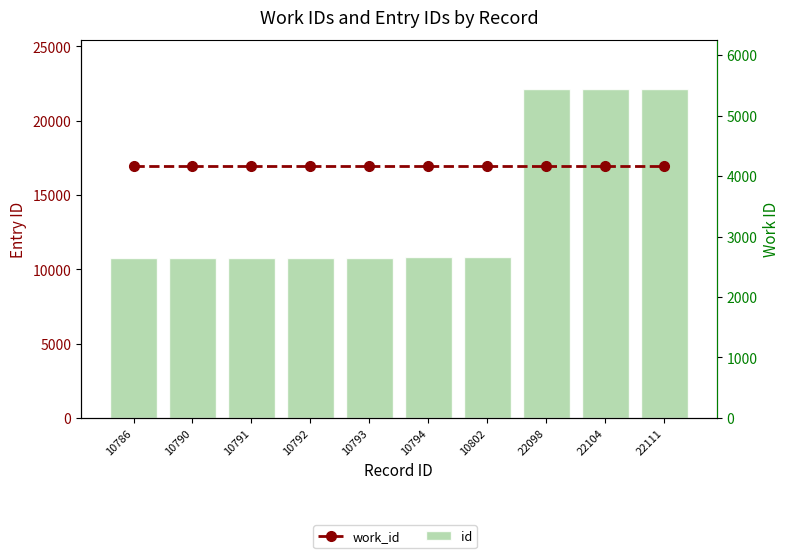

The value of id at 10793 is 10793. True or false?

True